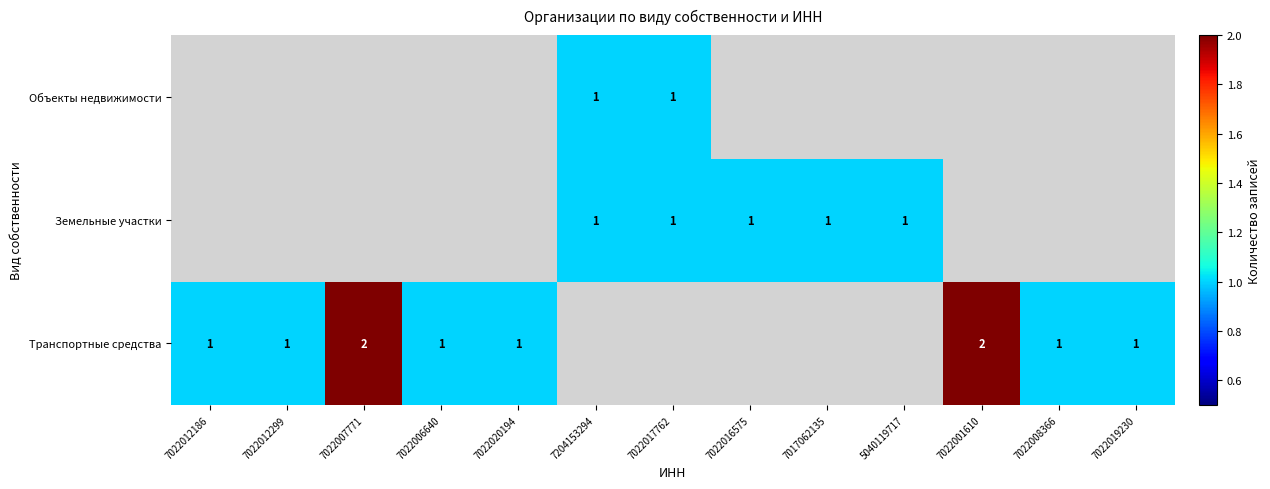

True or false: Транспортные средства has a value of 3 at 7022007771.

False